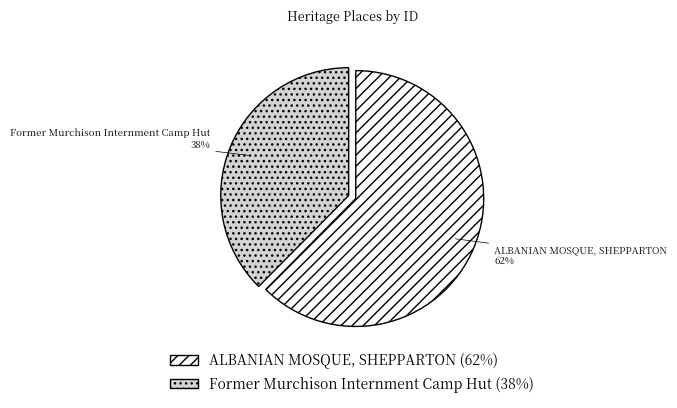

Do ALBANIAN MOSQUE, SHEPPARTON and Former Murchison Internment Camp Hut together represent more than half of the pie?

Yes